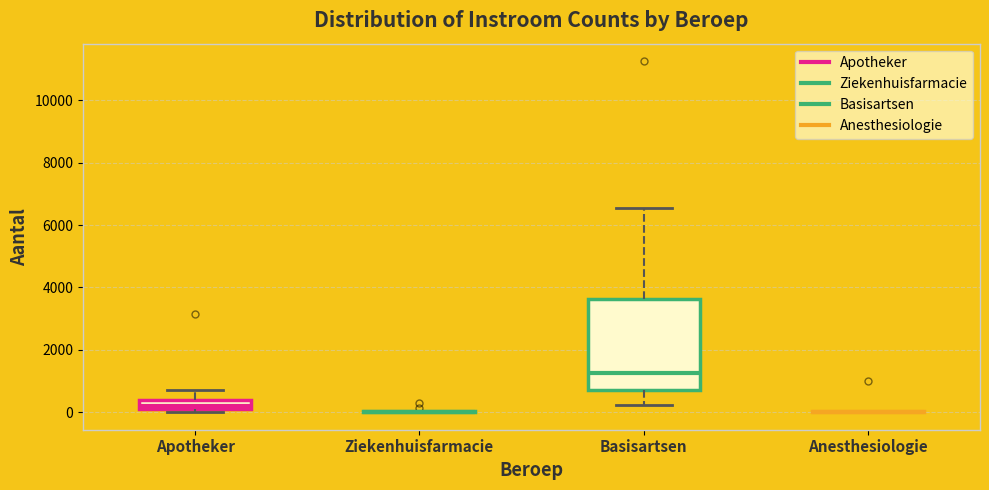

Comparing the boxes themselves (not the whiskers), which one is the tallest?

Basisartsen